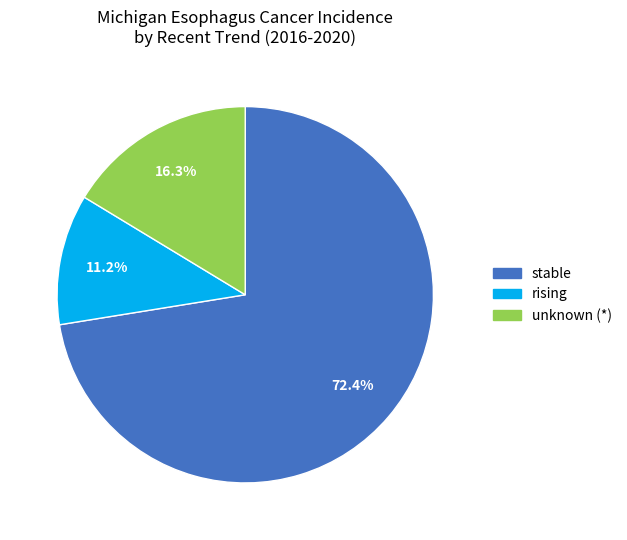

How many segments does this pie chart have?

3